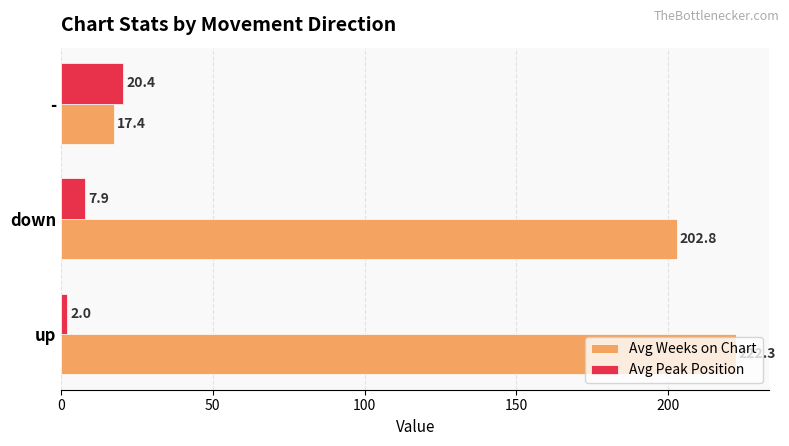

Where is Avg Peak Position nearest to the value 11?

down